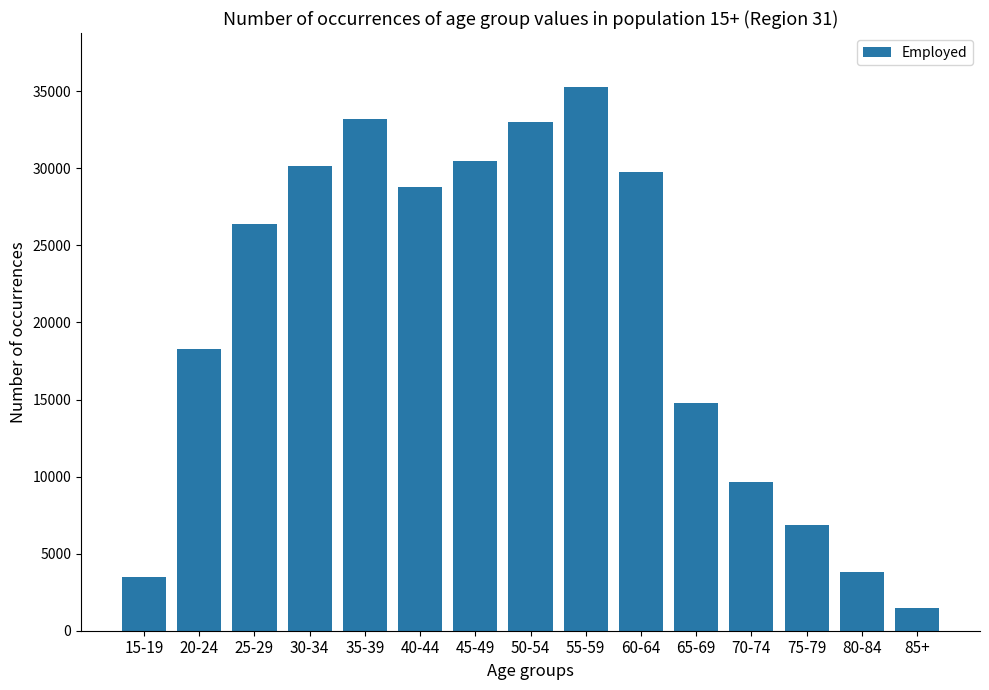

How many data points does each series have?

15